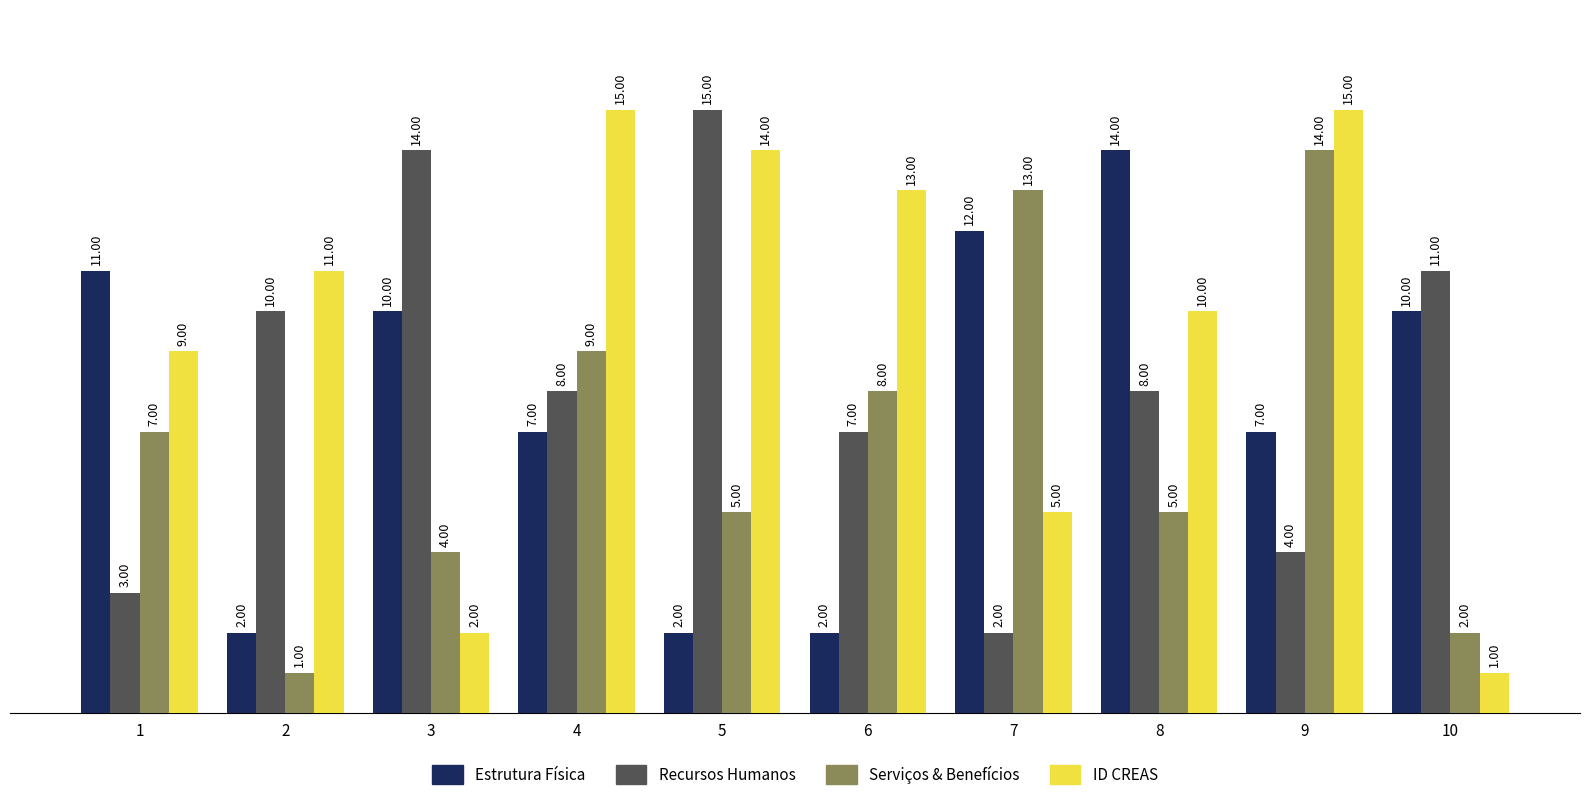

What is the difference between the highest and lowest values at 10?

10